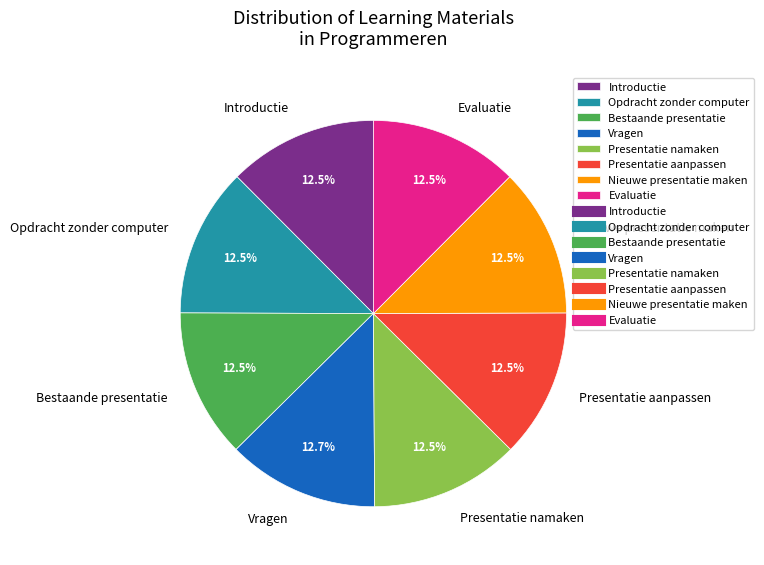

Is the sum of Opdracht zonder computer and Evaluatie greater than half?

No